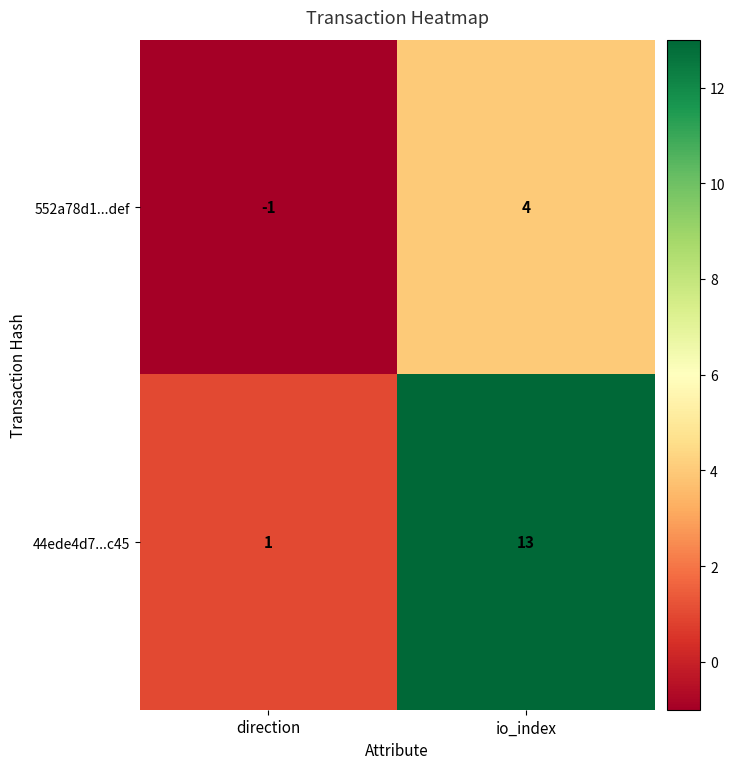

What is the spread (max minus min) of values at io_index?

9